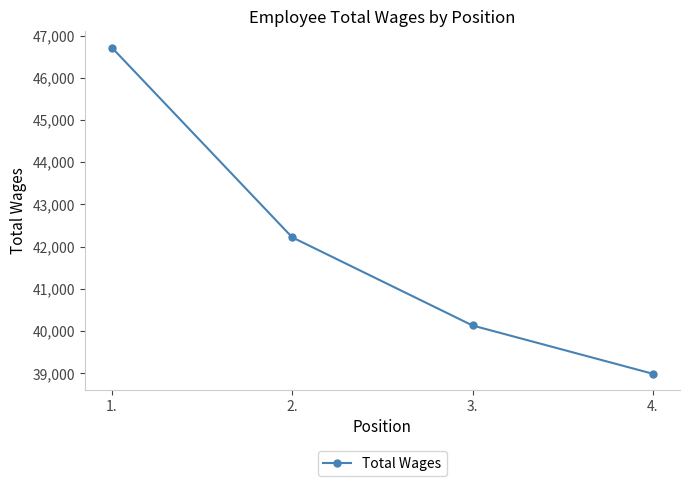

How many lines are shown in the chart?

1